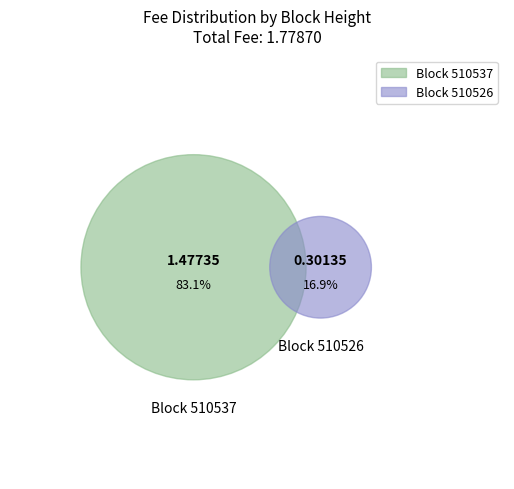

The 510537 slice represents 74% of the pie. True or false?

False